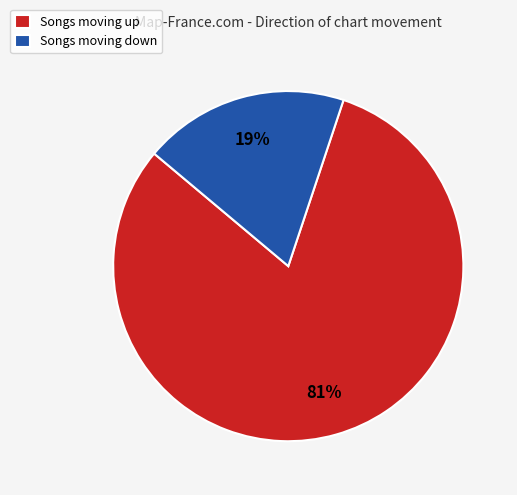

Rank the categories by value from lowest to highest.

Songs moving down, Songs moving up